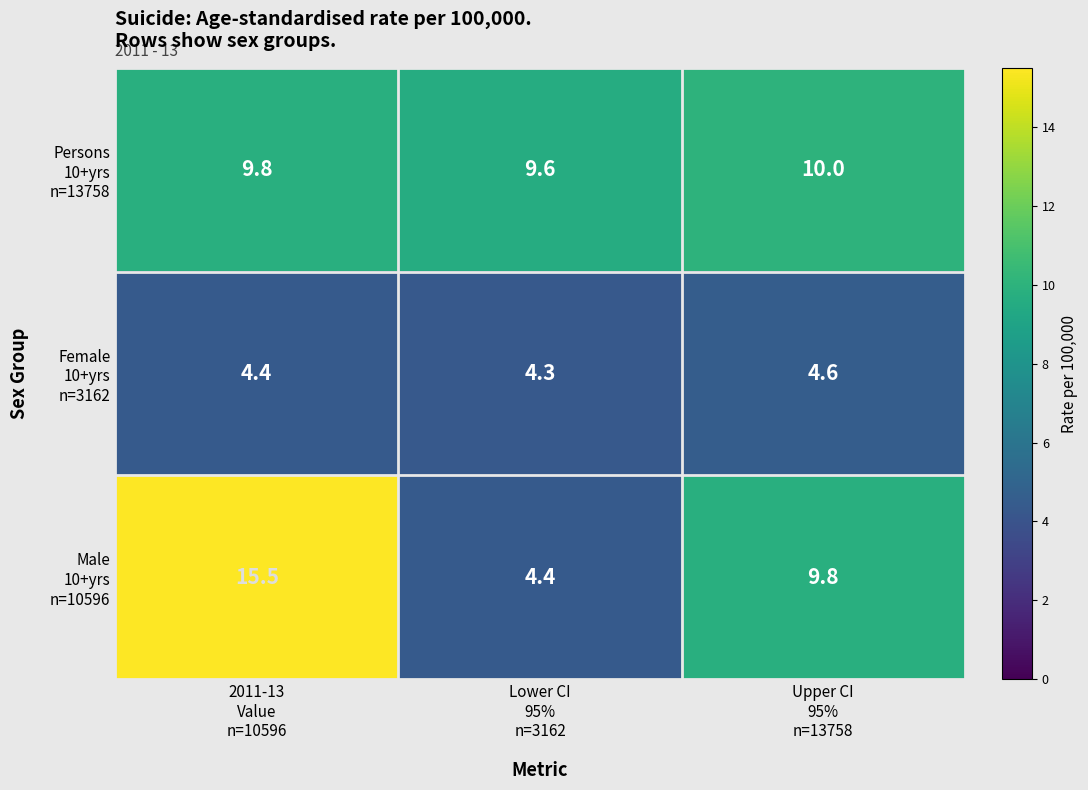

What is the maximum value shown in the chart?

15.5